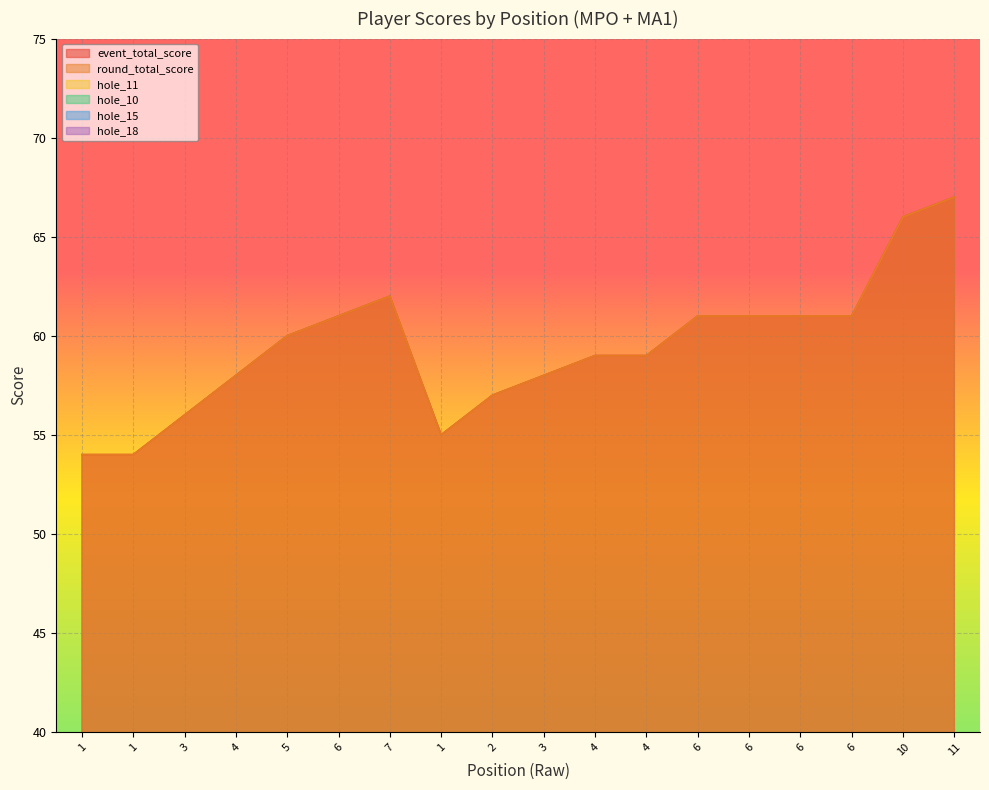

Reading left to right, what are all the values shown in this chart?

event_total_score: 54	54	56	58	60	61	62	55	57	58	59	59	61	61	61	61	66	67
round_total_score: 54	54	56	58	60	61	62	55	57	58	59	59	61	61	61	61	66	67
hole_11: 5	4	4	5	5	5	5	4	5	5	4	4	5	5	6	6	5	4
hole_10: 3	3	4	2	2	3	4	3	3	2	3	3	4	3	4	3	3	2
hole_15: 4	3	4	3	4	3	3	4	3	4	3	5	3	4	3	3	3	5
hole_18: 3	2	4	3	4	3	3	3	3	3	3	3	4	4	4	3	4	5